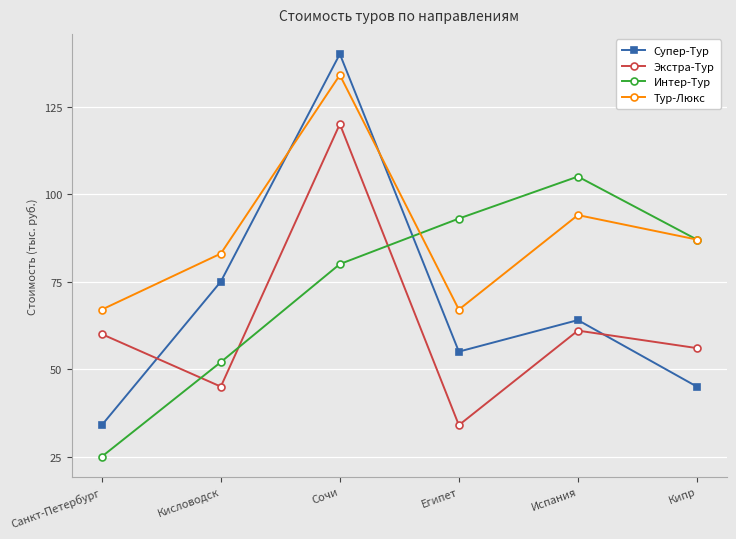

What position from the left is Египет?

4